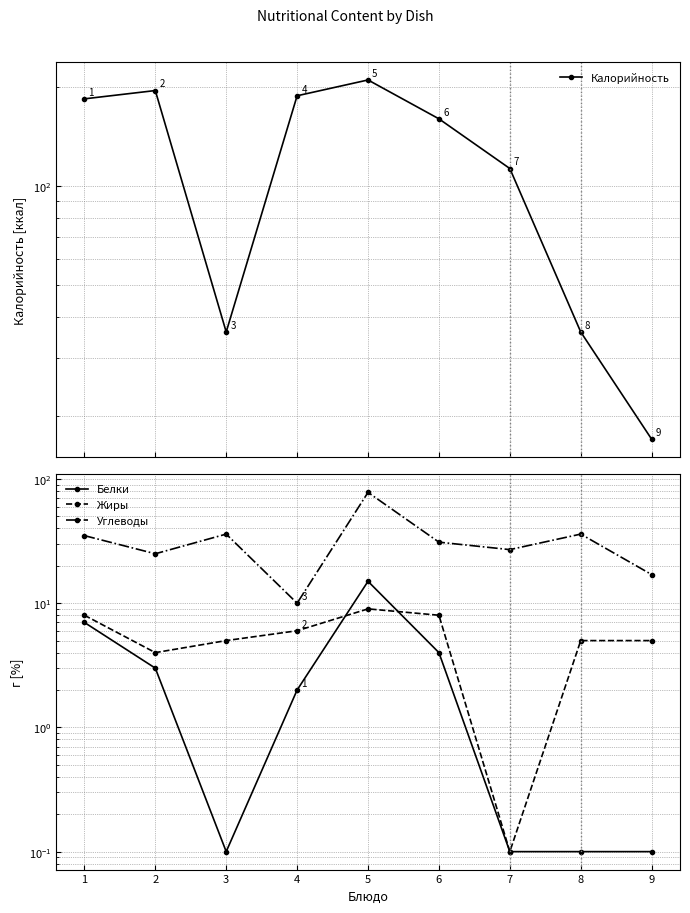

Rank the categories by Углеводы value from lowest to highest.

4, 9, 2, 7, 6, 1, 3, 8, 5